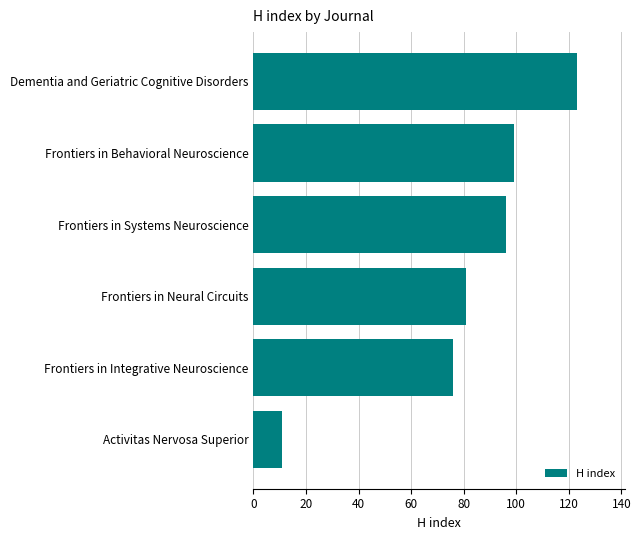

What is the difference between the maximum and second lowest values?

47